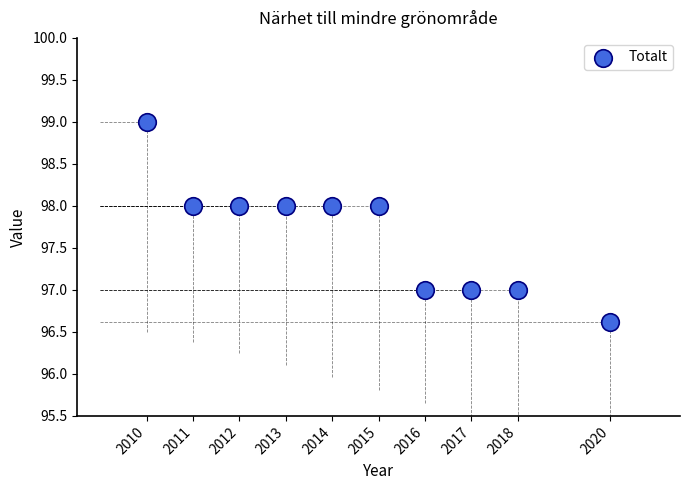

What is the average X value?

2014.6